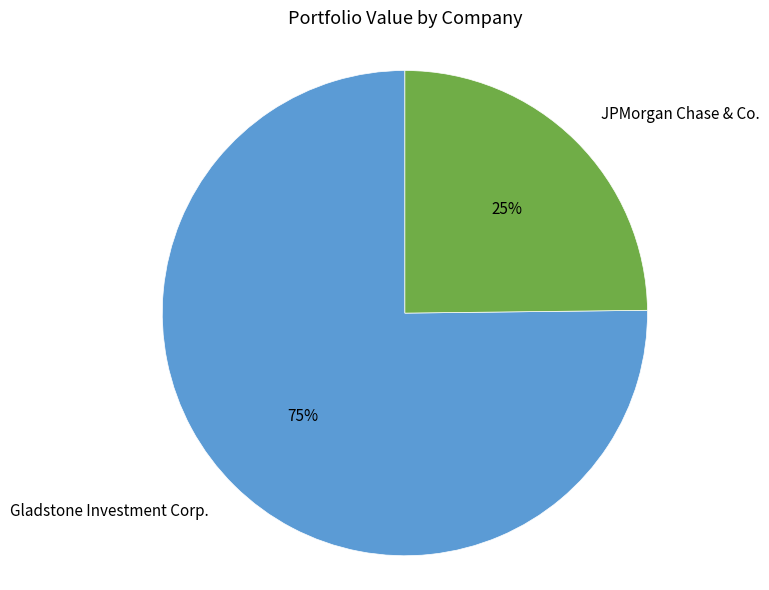

Between JPMorgan Chase & Co. and Gladstone Investment Corp., which is larger?

Gladstone Investment Corp.